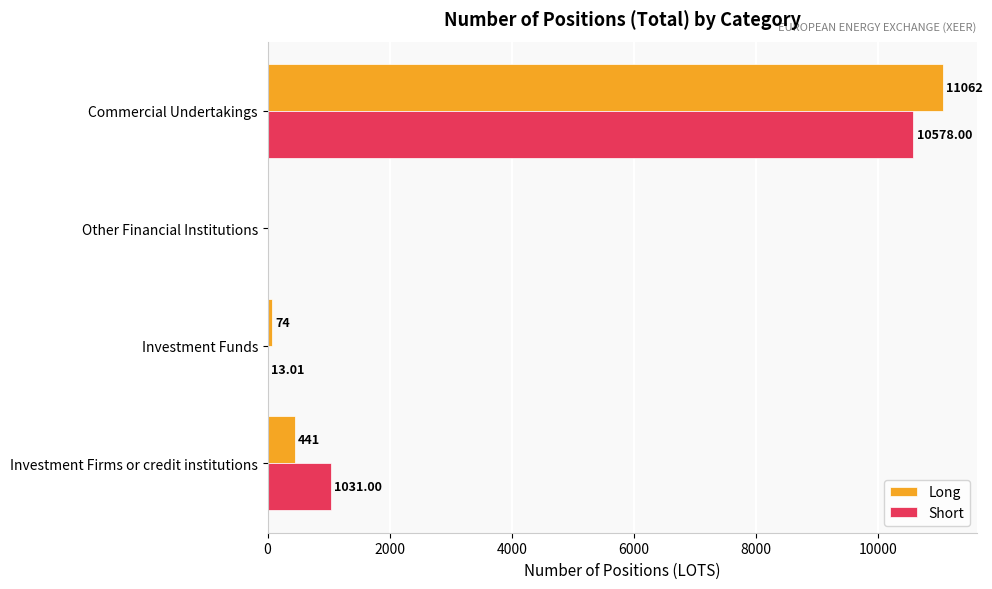

At which label is Long closest to 5531?

Investment Firms or credit institutions